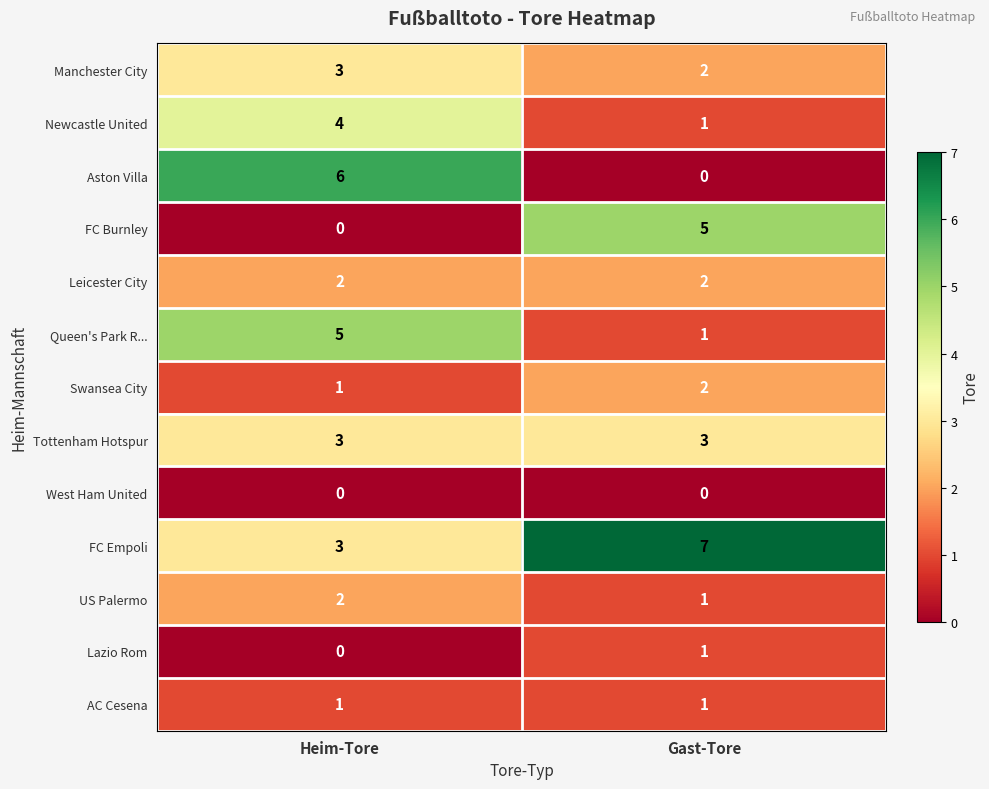

Reading left to right, what are all the values shown in this chart?

Manchester City: Heim-Tore=3	Gast-Tore=2
Newcastle United: Heim-Tore=4	Gast-Tore=1
Aston Villa: Heim-Tore=6	Gast-Tore=0
FC Burnley: Heim-Tore=0	Gast-Tore=5
Leicester City: Heim-Tore=2	Gast-Tore=2
Queen's Park R...: Heim-Tore=5	Gast-Tore=1
Swansea City: Heim-Tore=1	Gast-Tore=2
Tottenham Hotspur: Heim-Tore=3	Gast-Tore=3
West Ham United: Heim-Tore=0	Gast-Tore=0
FC Empoli: Heim-Tore=3	Gast-Tore=7
US Palermo: Heim-Tore=2	Gast-Tore=1
Lazio Rom: Heim-Tore=0	Gast-Tore=1
AC Cesena: Heim-Tore=1	Gast-Tore=1